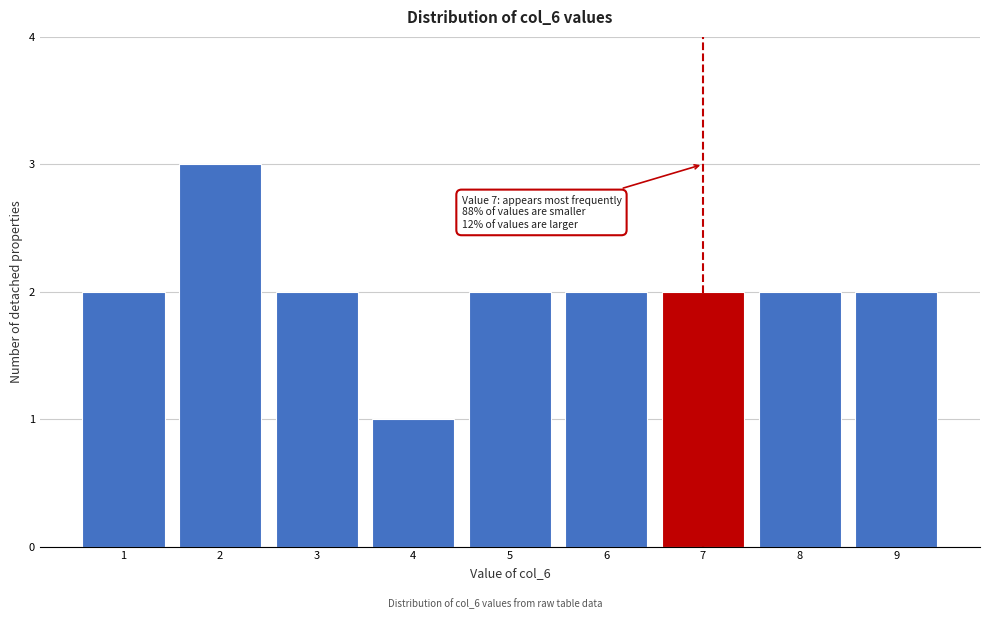

Which range on the x-axis has the tallest bar?

1.5 to 2.5